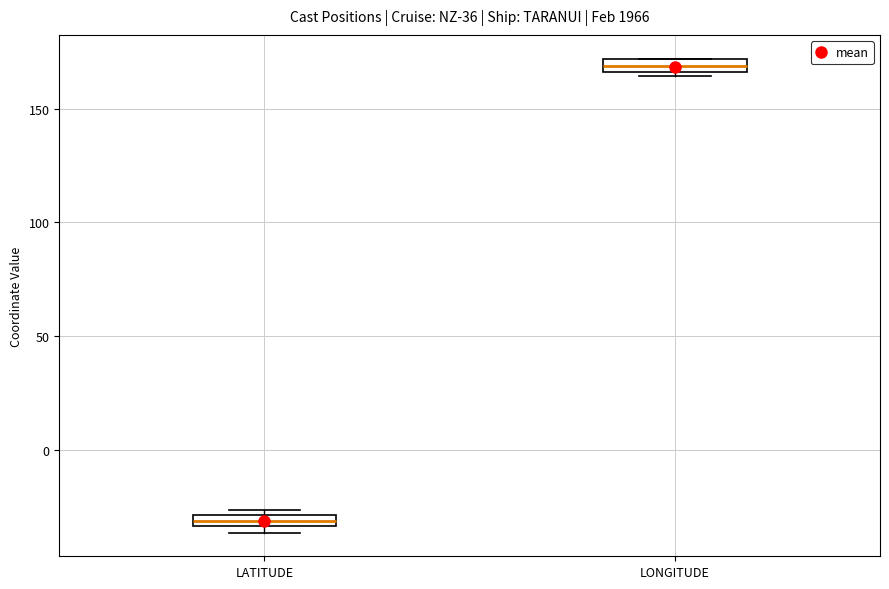

Which box has the lowest median line?

LATITUDE